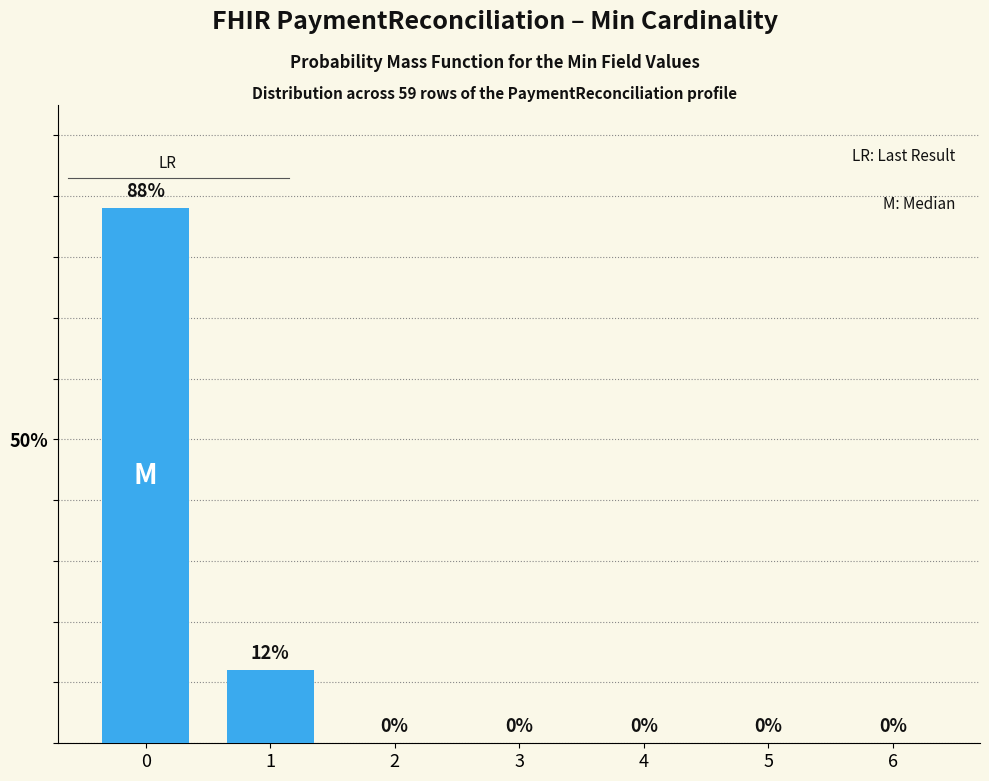

Reading left to right, list all the values displayed in this chart.

0=88	1=12	2=0	3=0	4=0	5=0	6=0